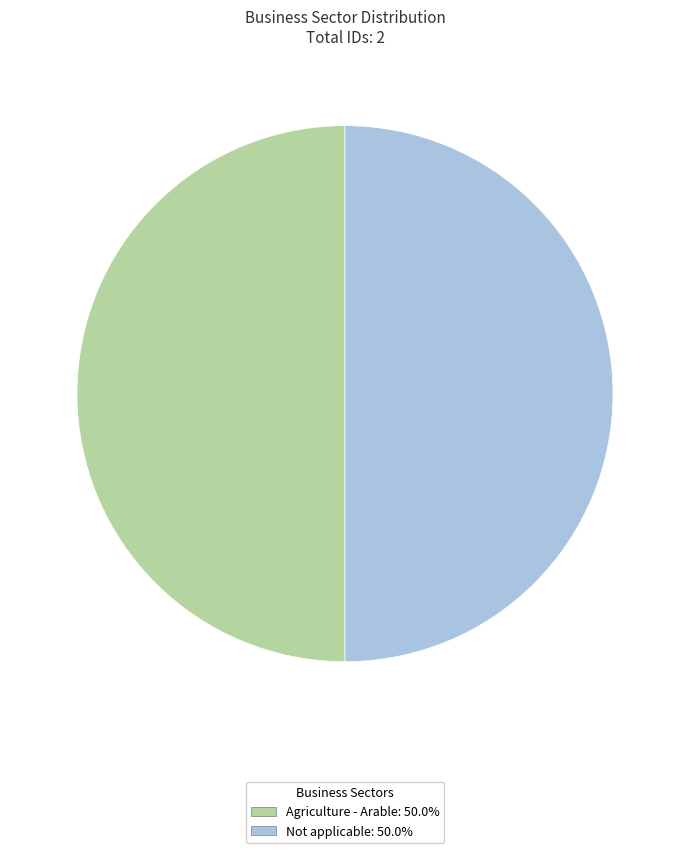

Approximately how many times larger is the value at Not applicable compared to Agriculture - Arable?

1.0